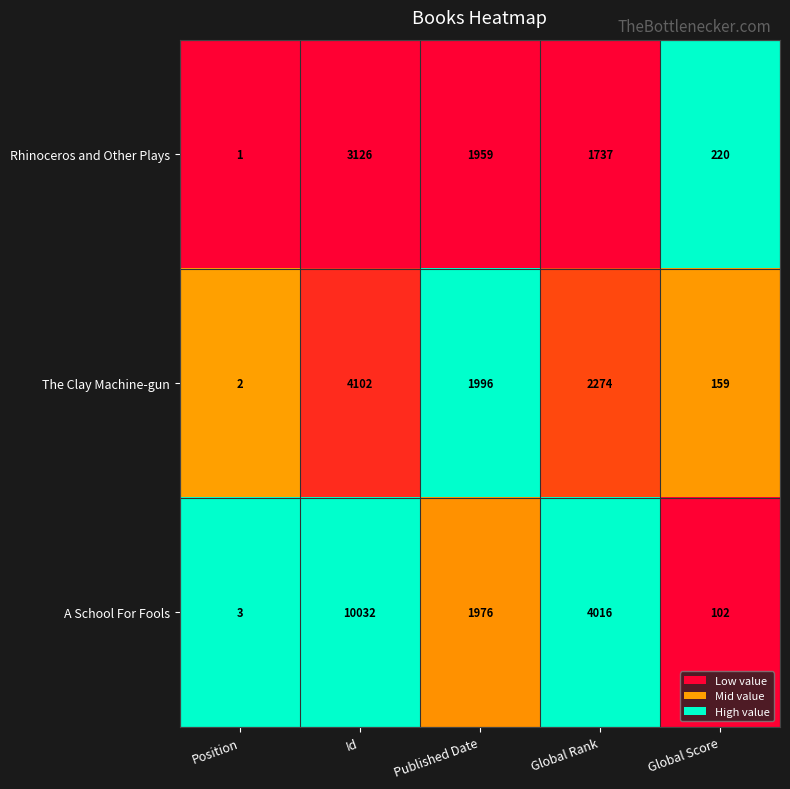

At which label is The Clay Machine-gun closest to 2052?

Published Date